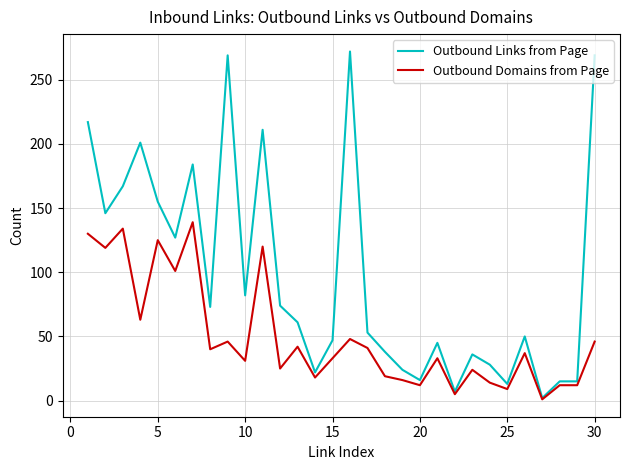

Which series has the largest range (max minus min)?

Outbound Links from Page